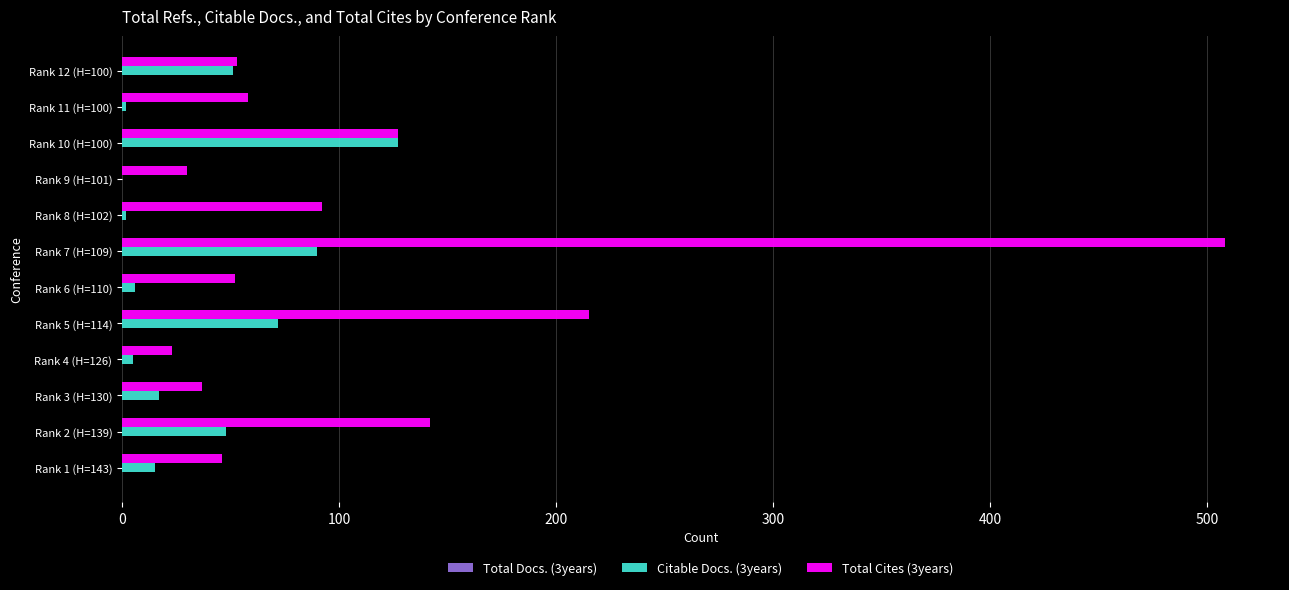

Which series has the largest total across all categories?

Total Cites (3years)